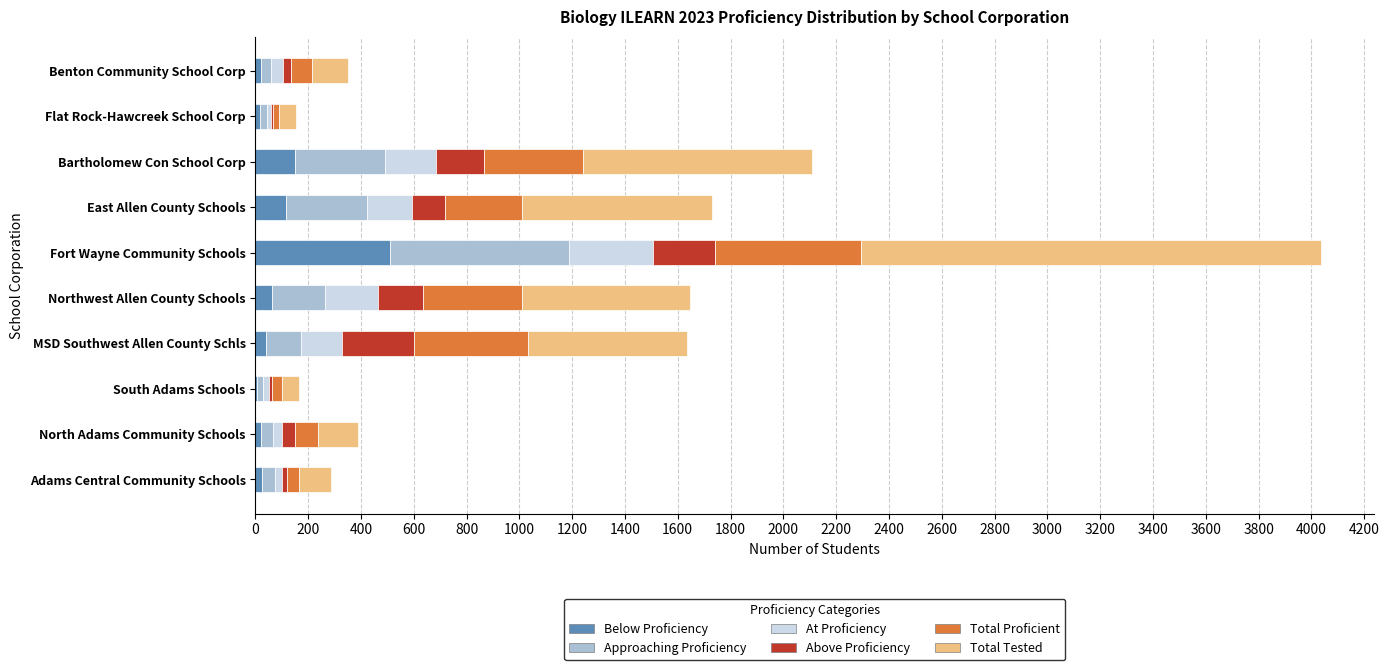

At which category is the sum across all series the highest?

Fort Wayne Community Schools